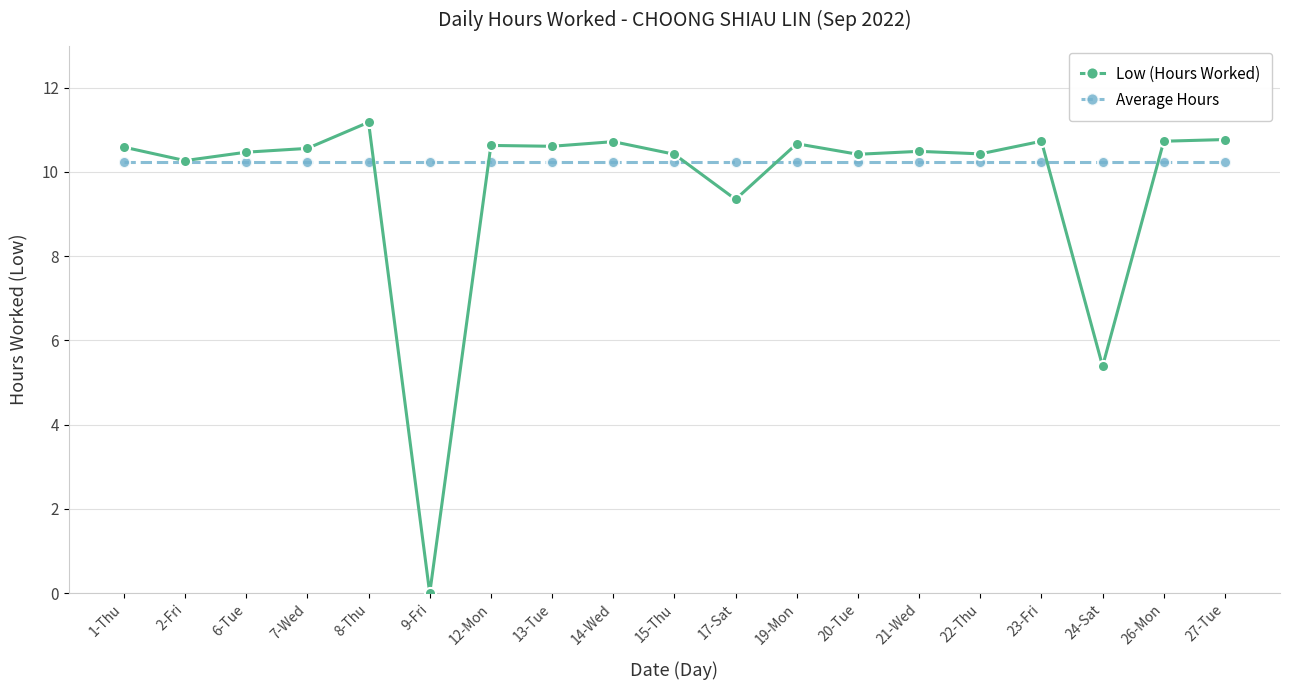

Where is Low (Hours Worked) nearest to the value 5?

24-Sat